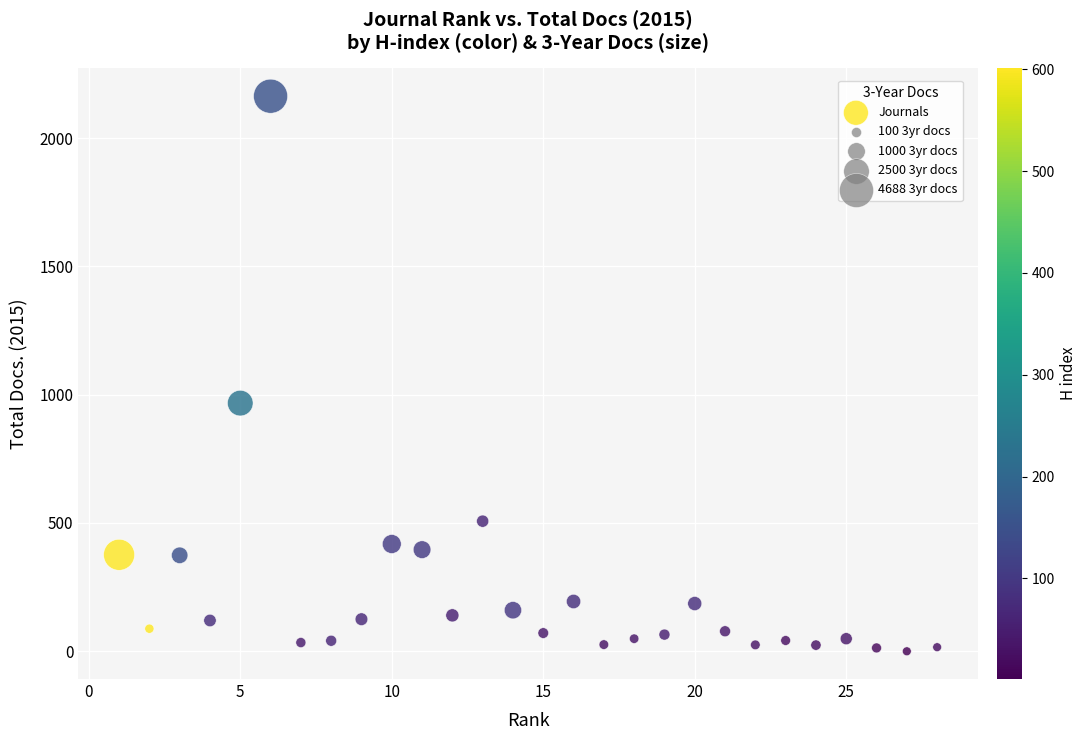

What Y value in the scatter plot is closest to 1081?

967